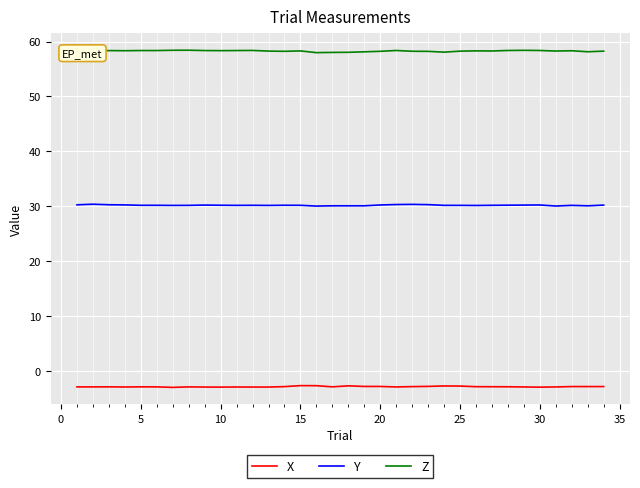

True or false: Z and X cross at least once.

False